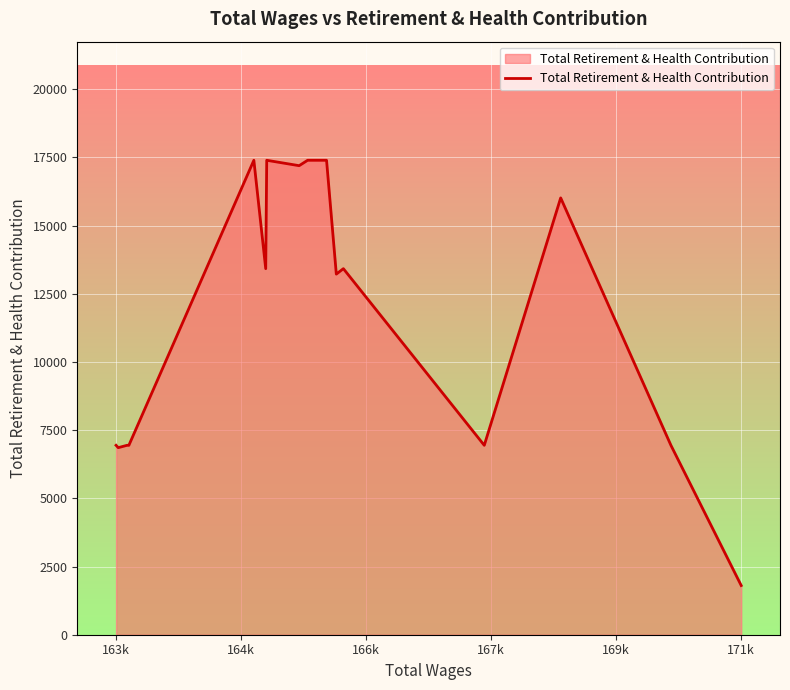

Between 19 and 166k, which is larger?

166k